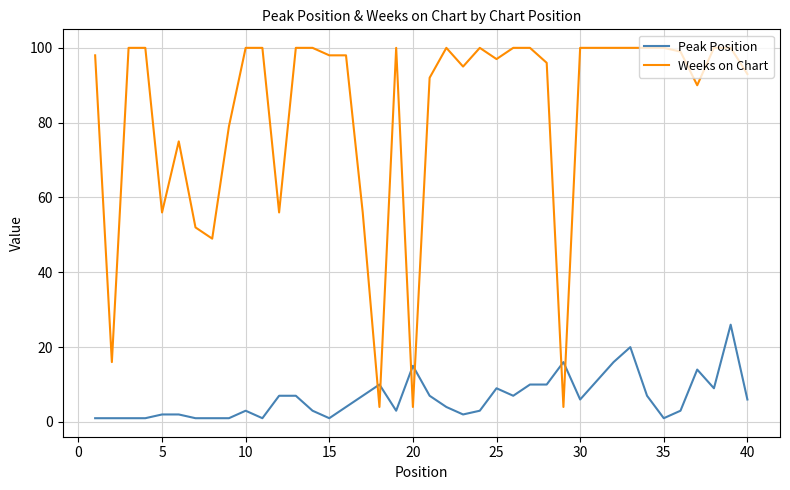

How many categories are shown in the chart?

40